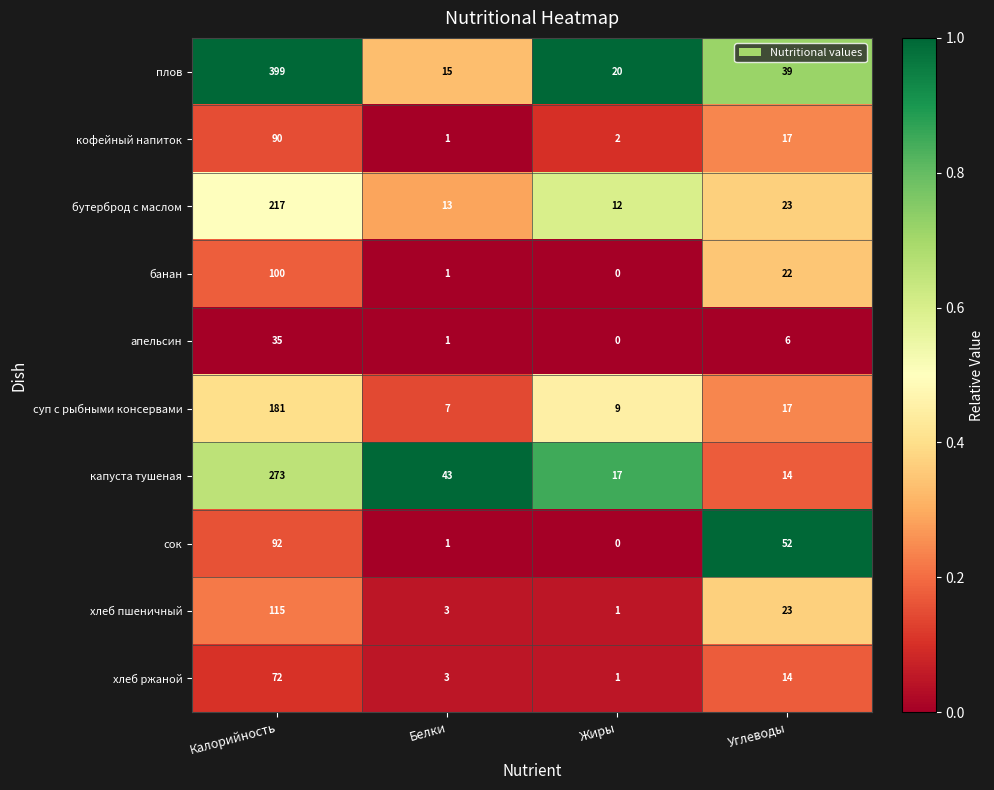

What is the maximum value shown in the chart?

399